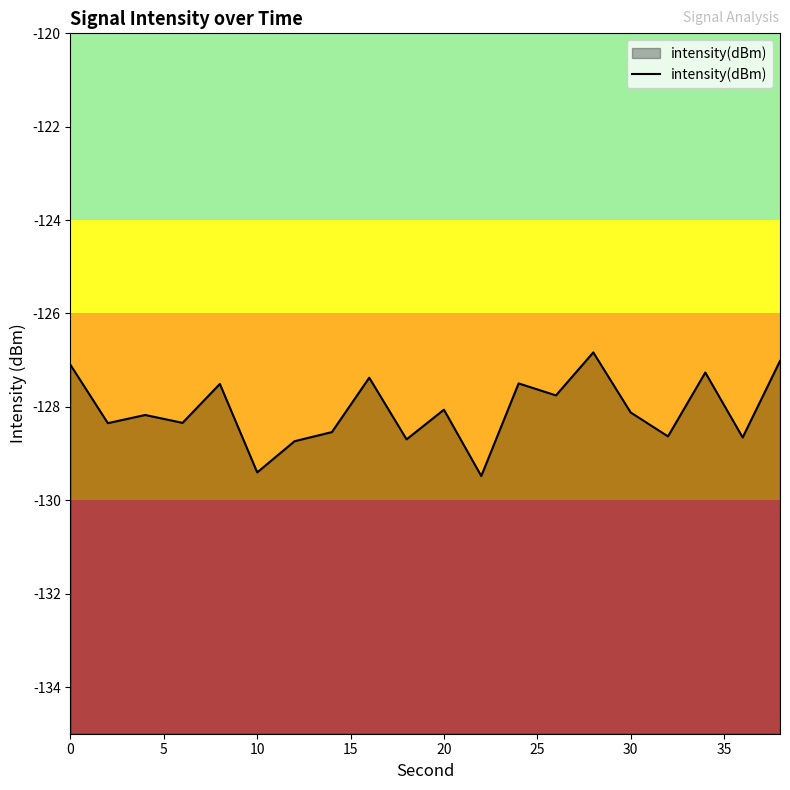

What is the maximum value shown in the chart?

-126.8